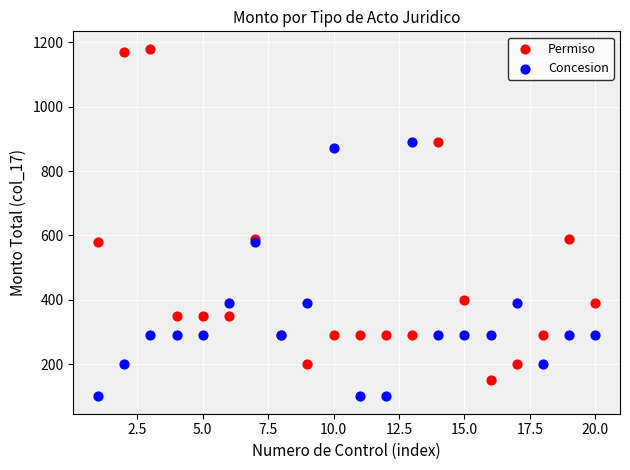

Which series has the widest spread of Y values?

Permiso